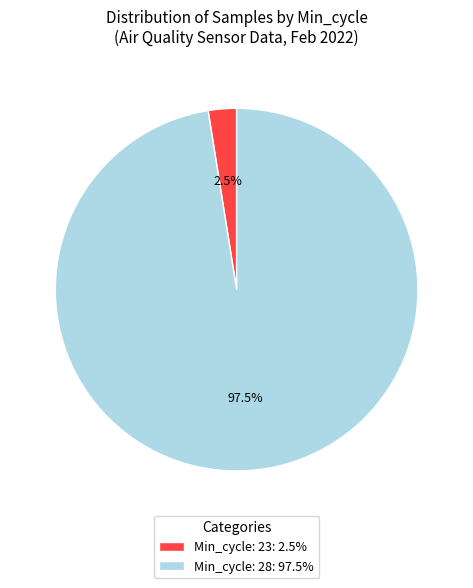

Which slice represents more than half of the pie?

Min_cycle: 28: 97.5%